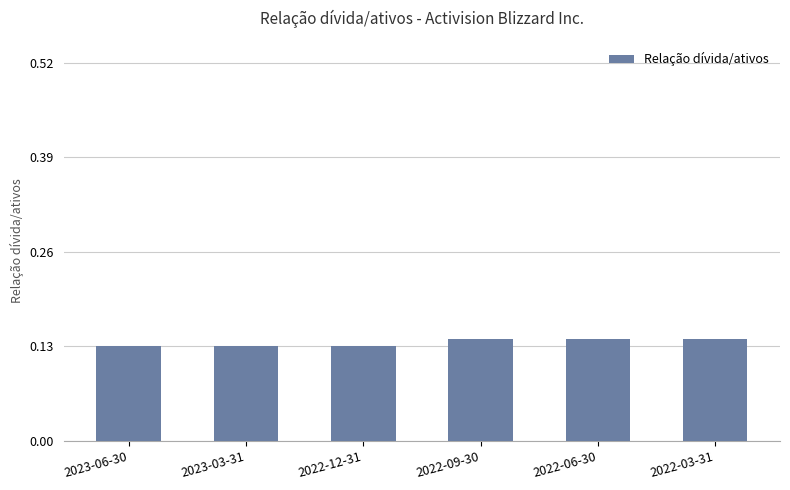

Count the values in the range 0 to 1.

6